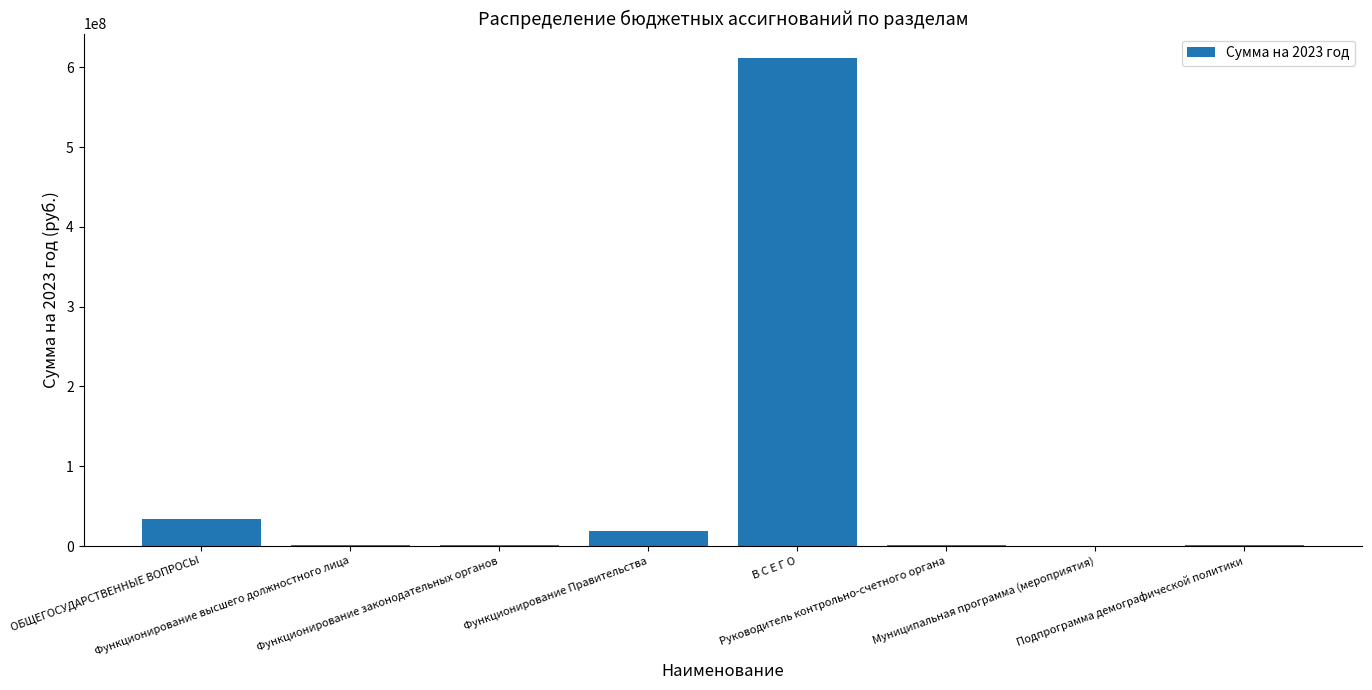

Which category has the highest value across all series?

В С Е Г О